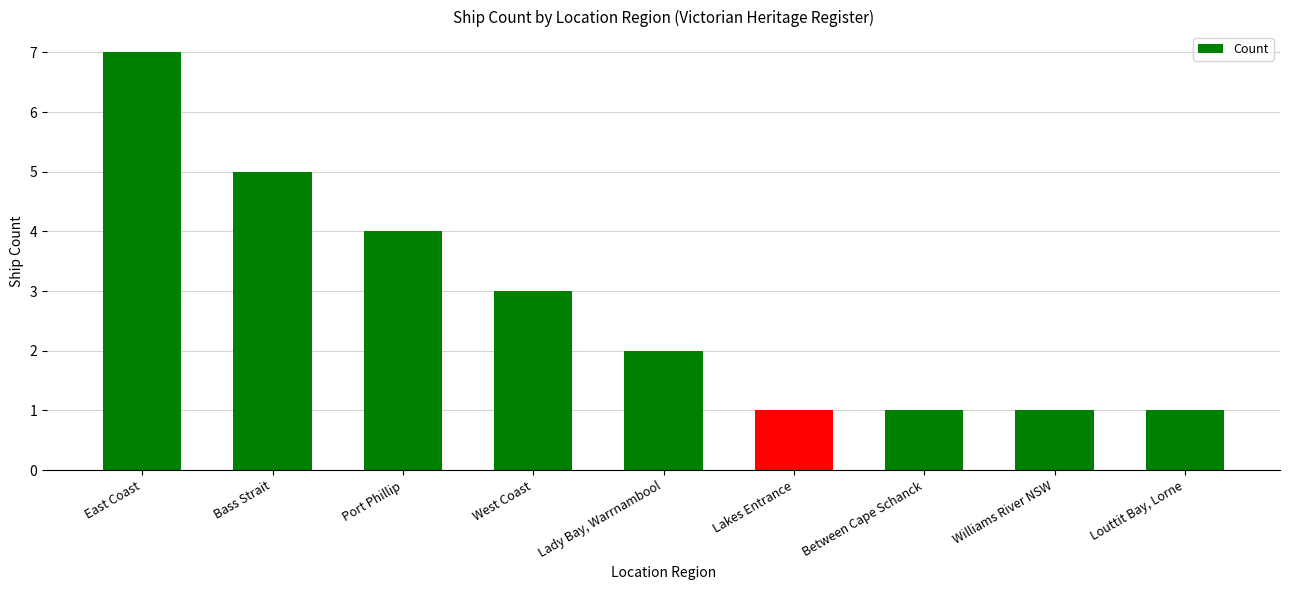

What is the approximate value at Lady Bay, Warrnambool?

2